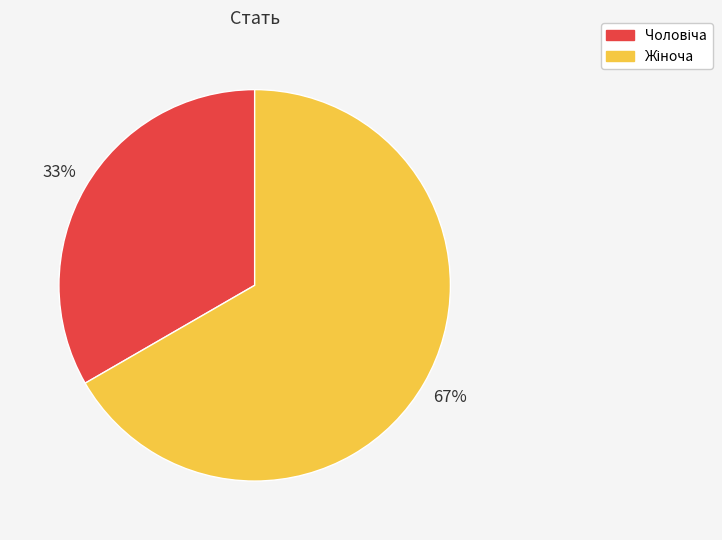

To the nearest percent, what is the average slice percentage?

50%